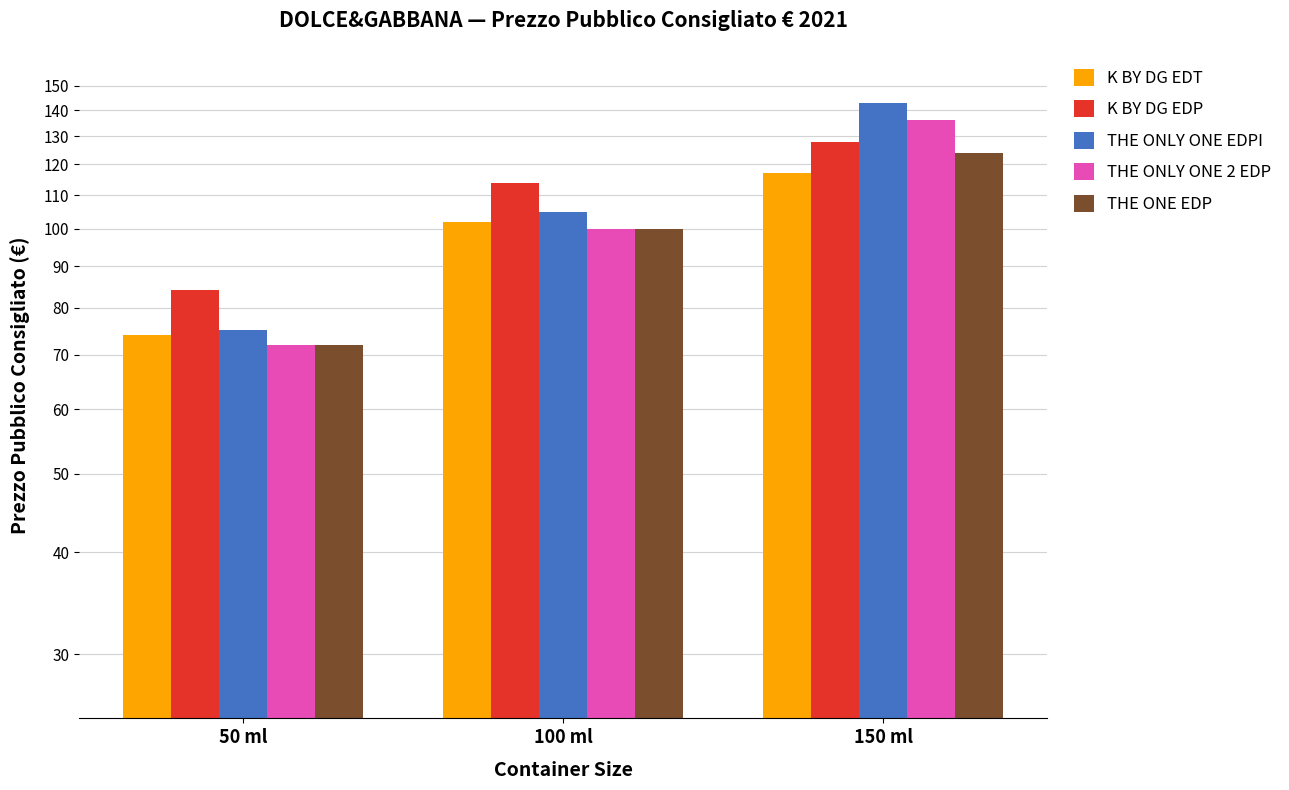

At which label does K BY DG EDT reach its peak?

150 ml